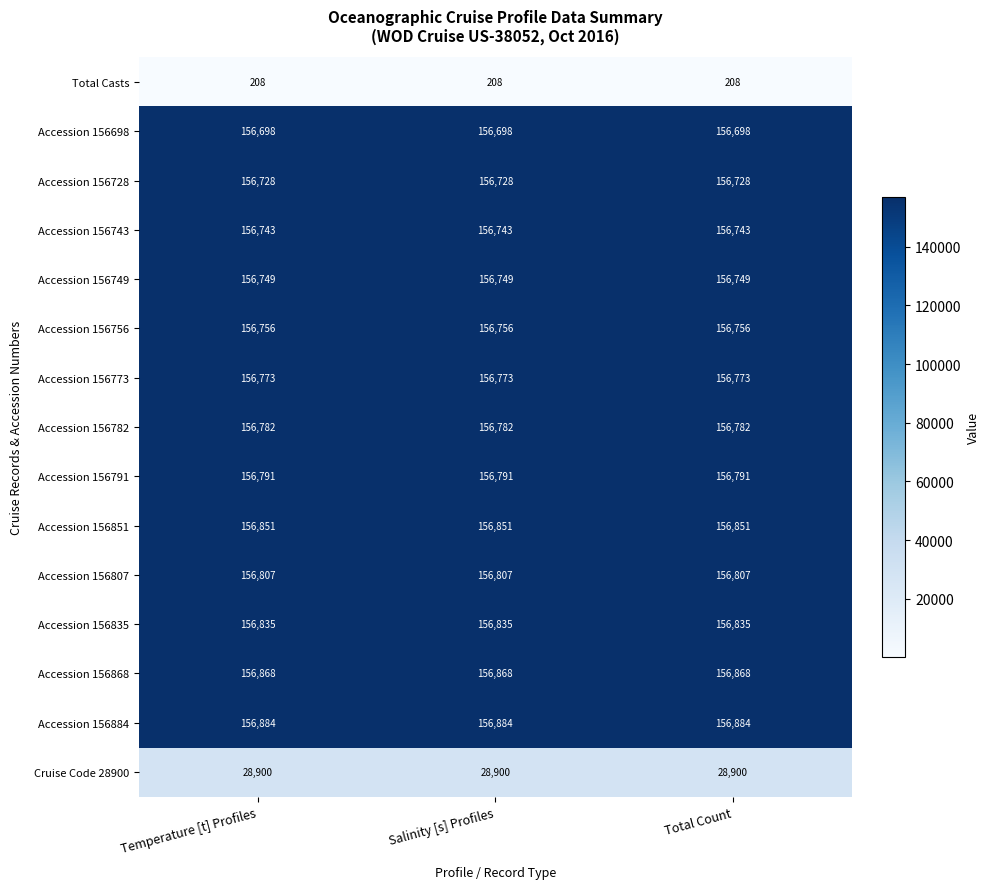

What is the approximate value of Cruise Code 28900 at Total Count?

28900